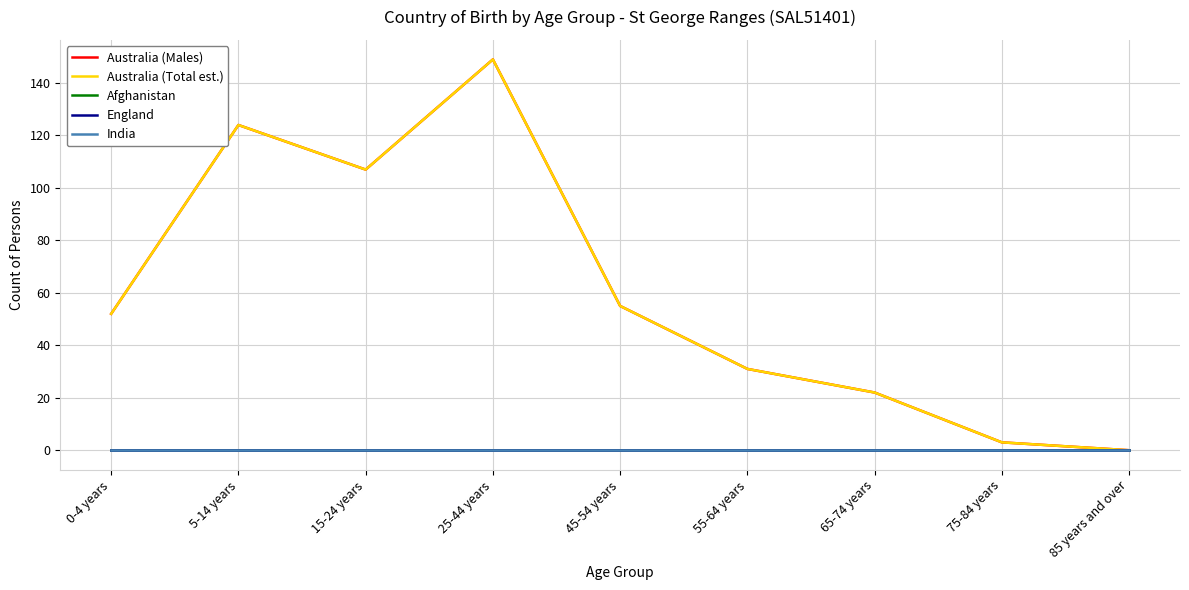

At 25-44 years, list the series in order from largest to smallest.

Australia (Males), Australia (Total est.), Afghanistan, England, India